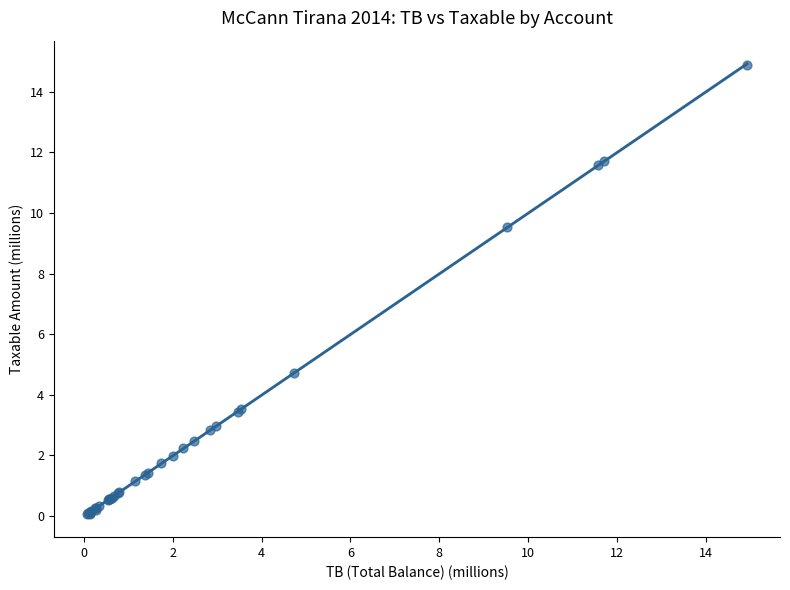

What Y value in the scatter plot is closest to 7?

4.7